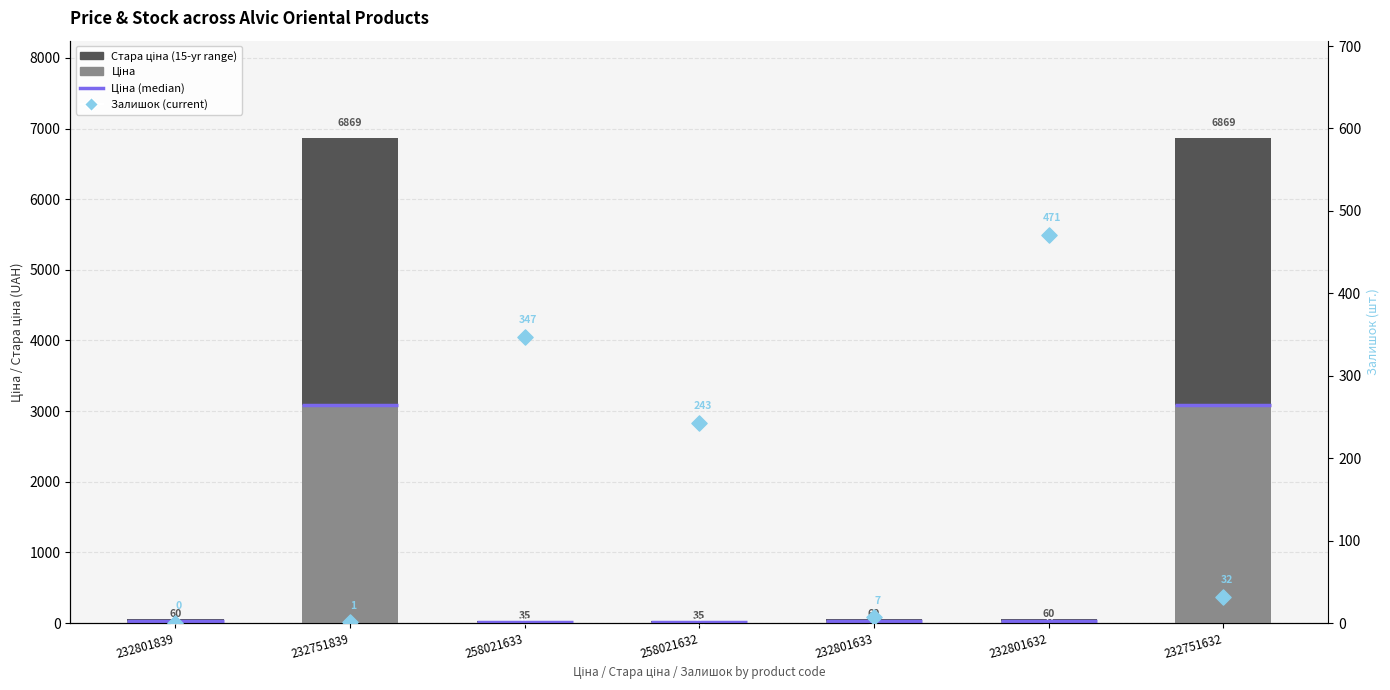

Which series reaches the maximum Y coordinate?

Стара ціна (range)